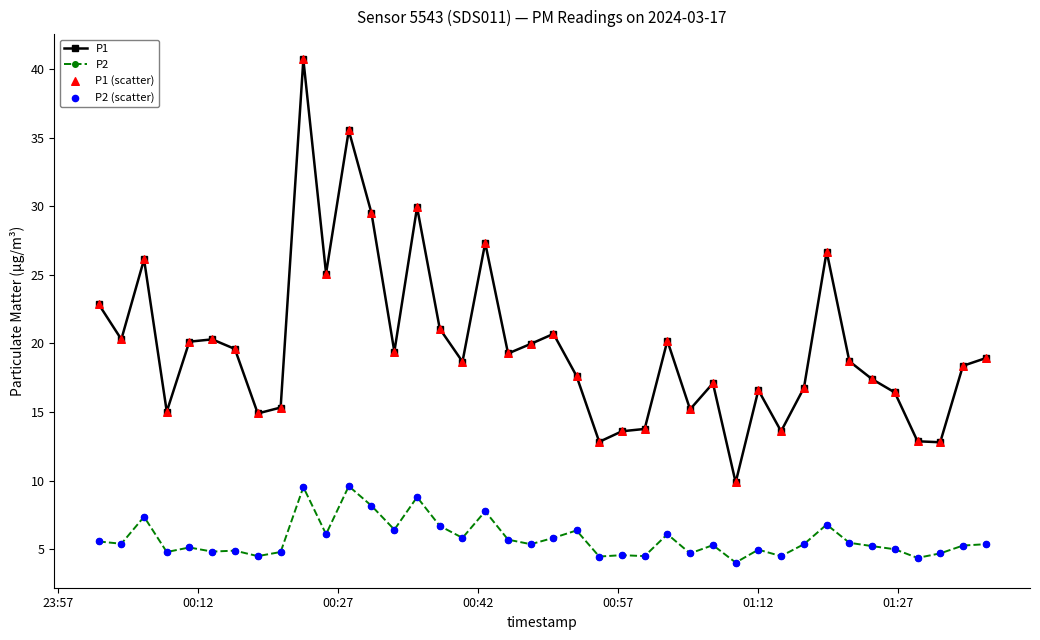

Which series has the largest total across all categories?

P1